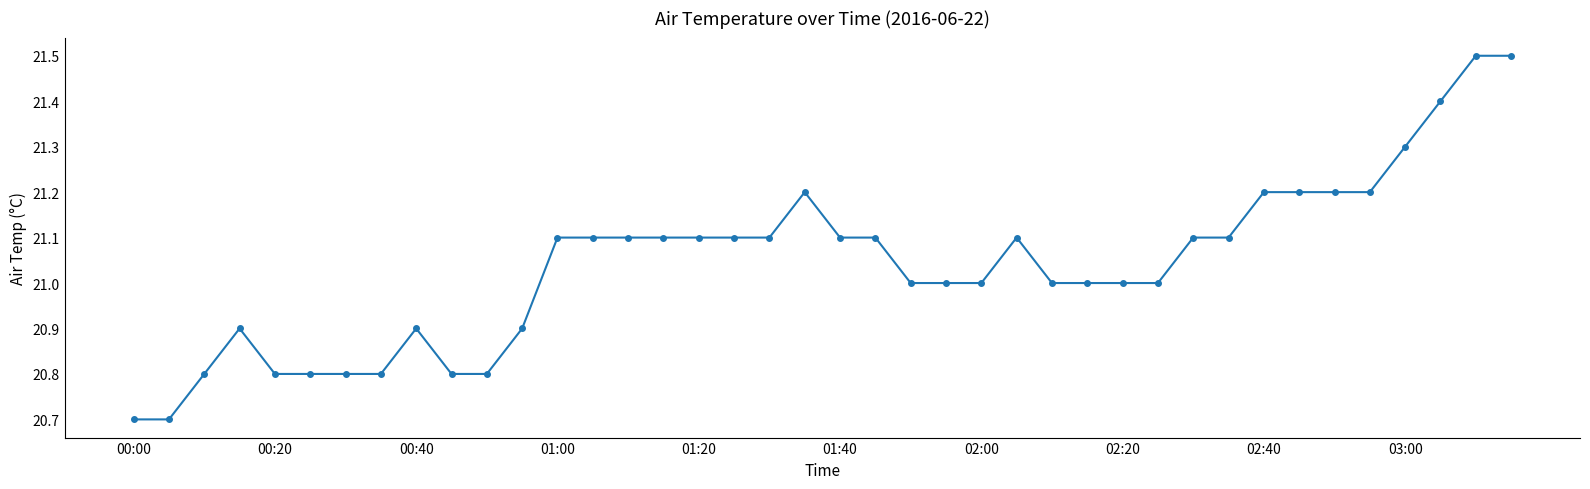

What is the sum of all values?

841.6